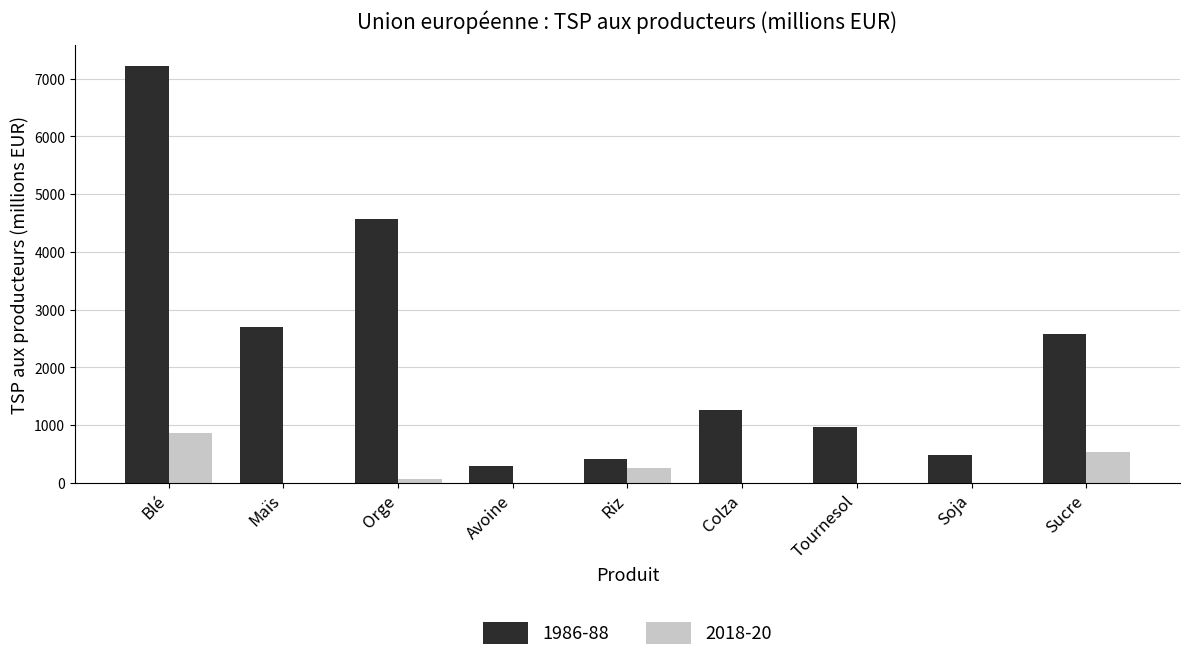

What is the sum of the 1986-88 values at Maïs and Colza?

3963.8